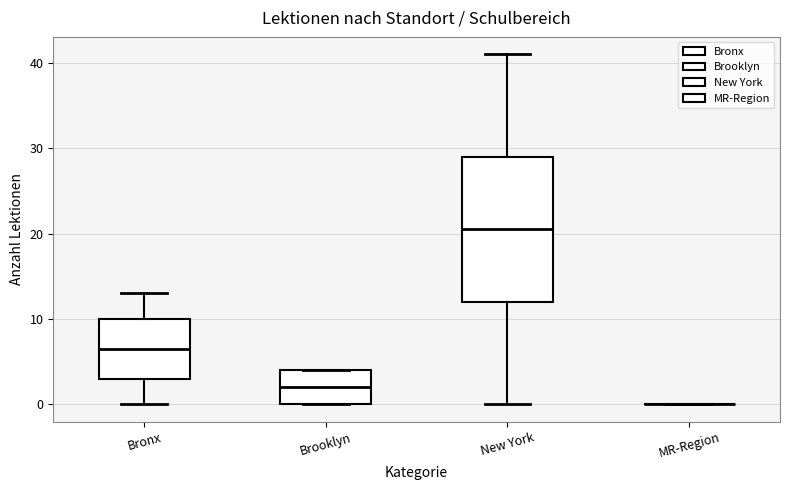

Comparing the boxes themselves (not the whiskers), which one is the tallest?

New York